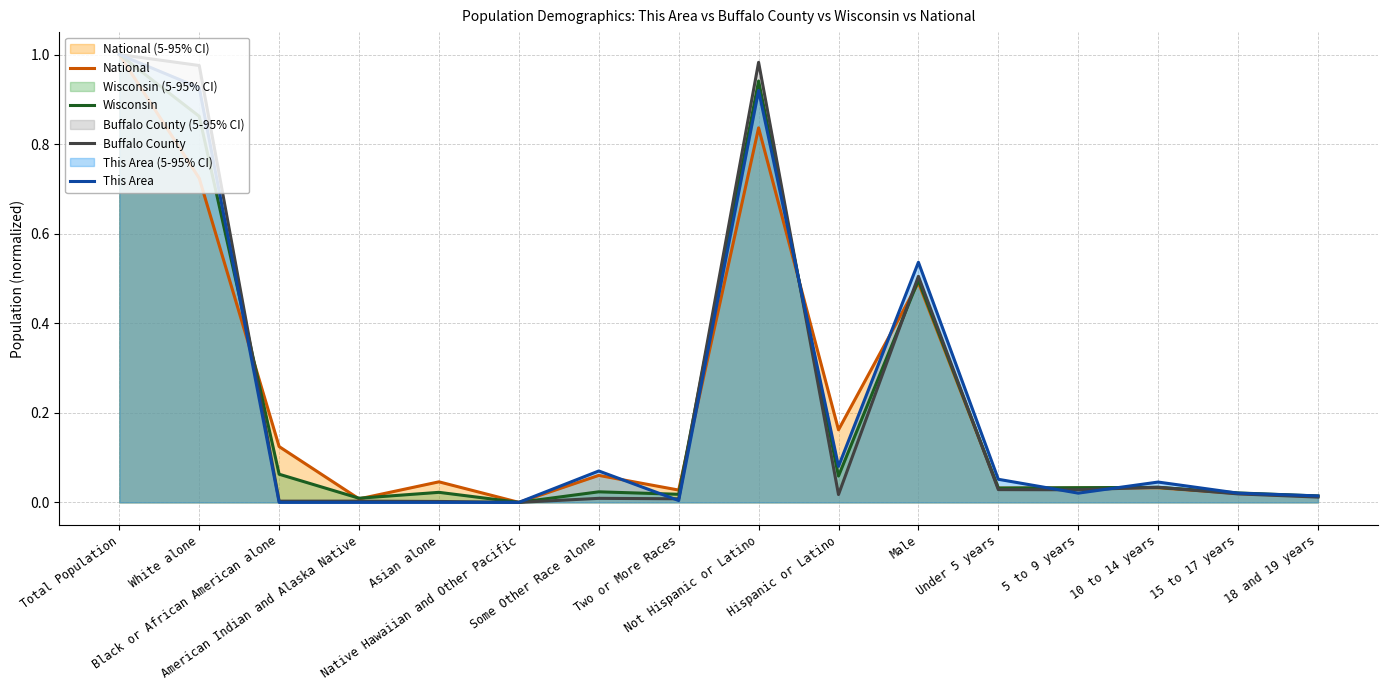

Which category has the highest value in the National series?

Total Population